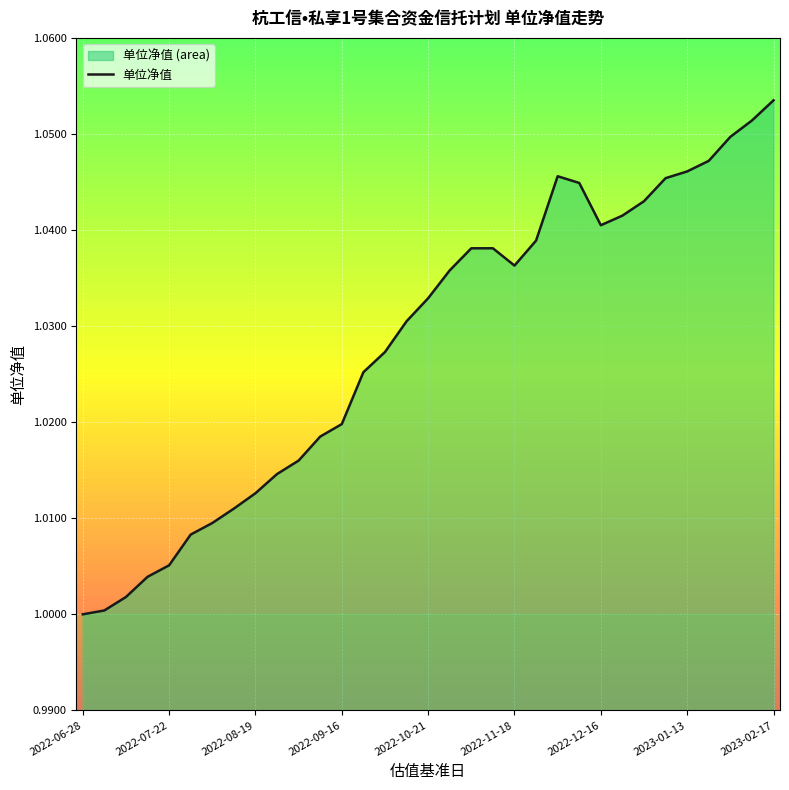

How many lines are shown in the chart?

1